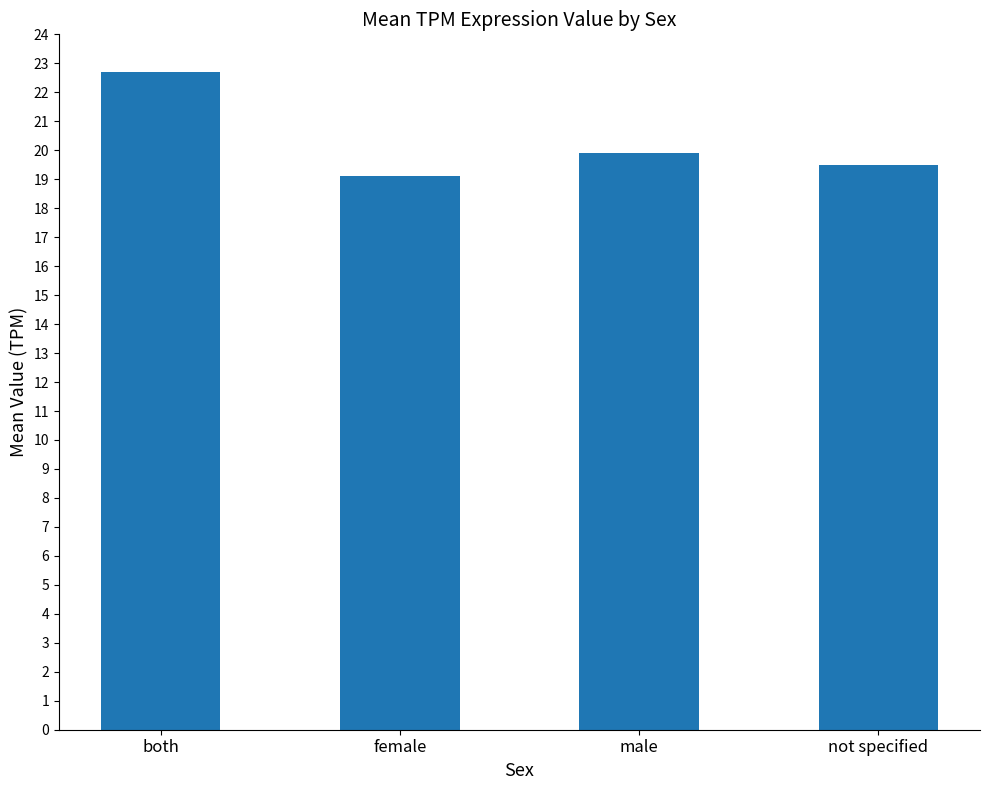

How many bars are there in total?

4